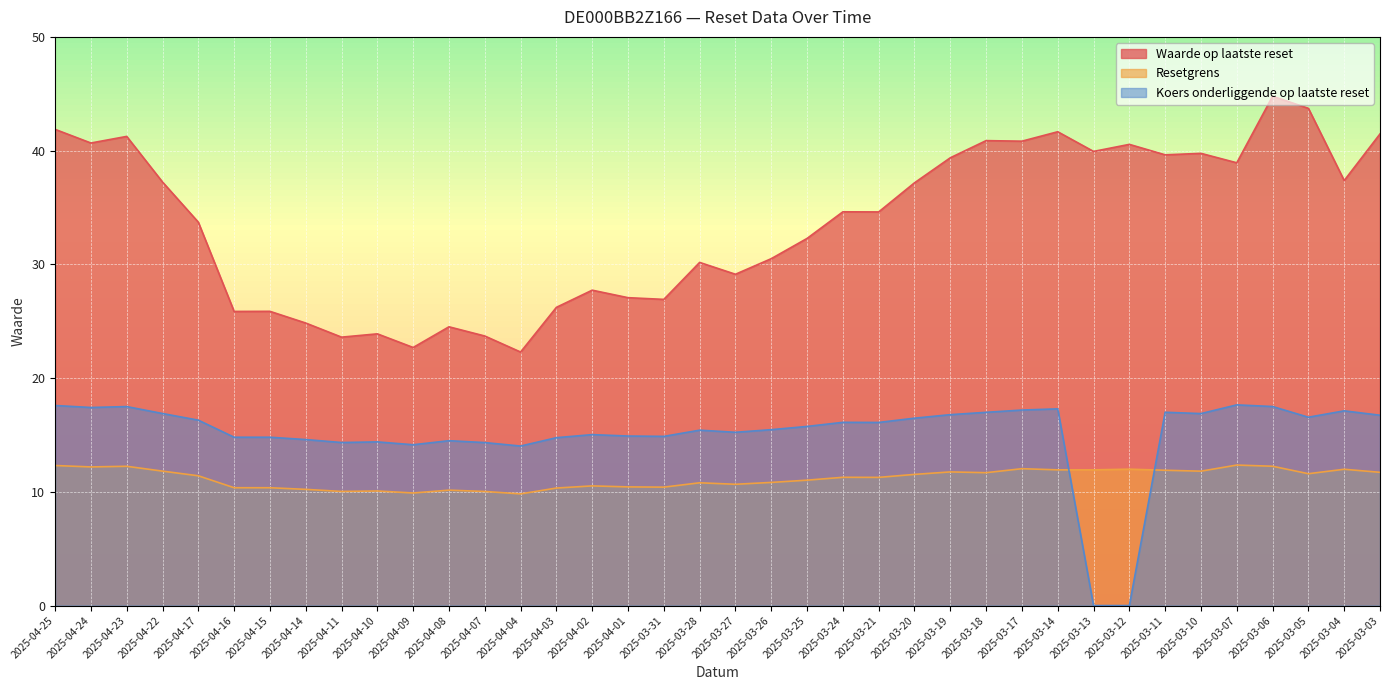

Does the chart display data point markers on the line(s)?

No